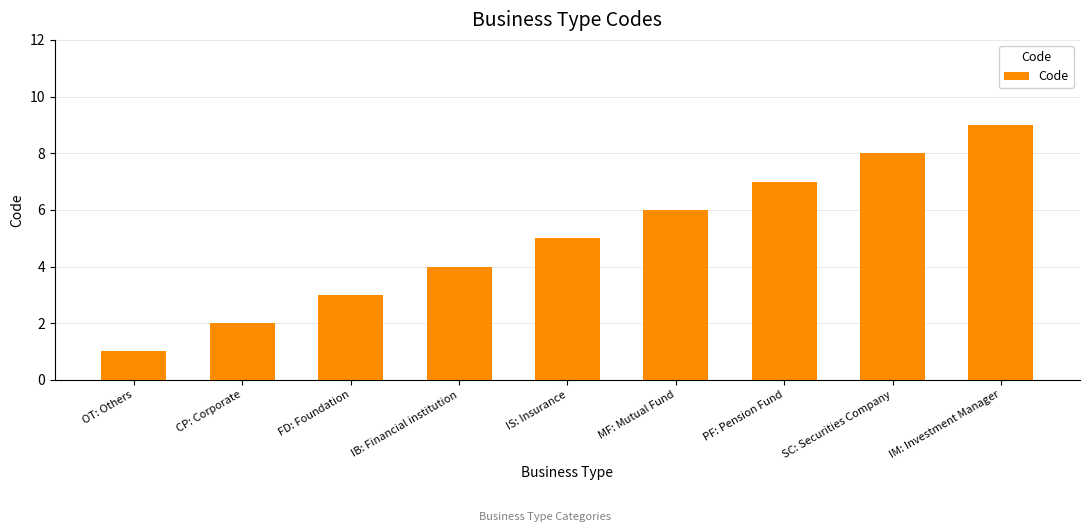

How many series are shown in this chart?

1